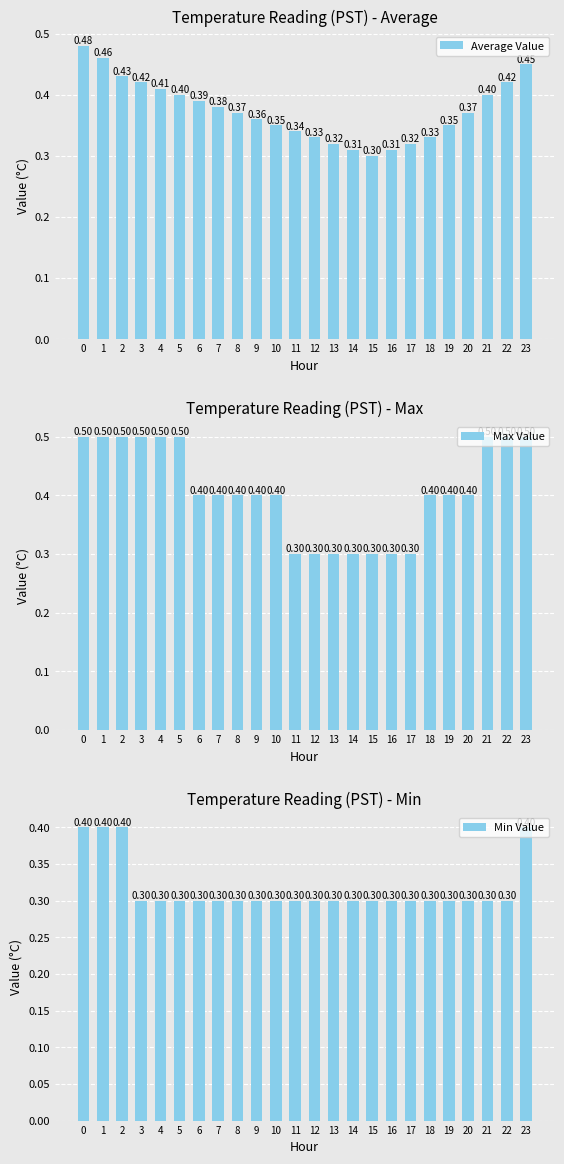

At how many categories does at least one series exceed 0?

24